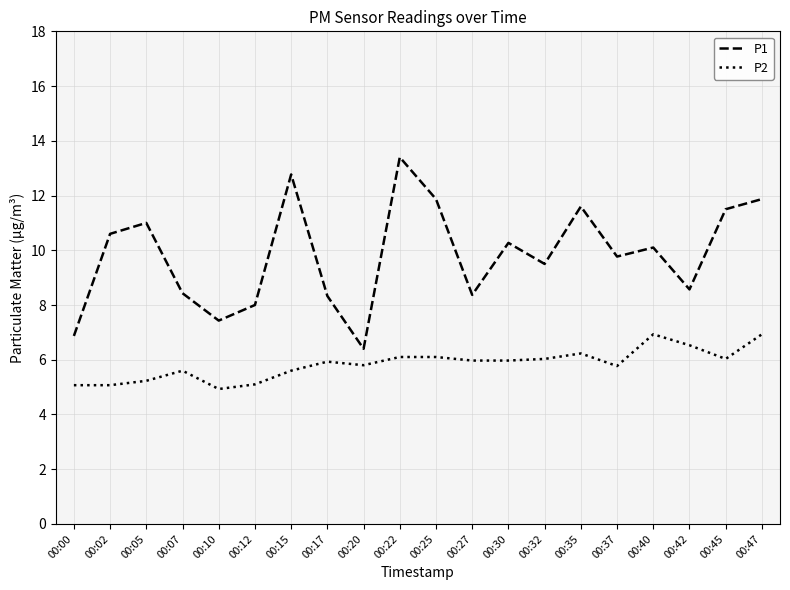

Is it true that P1 equals 19.6 at 00:47?

False